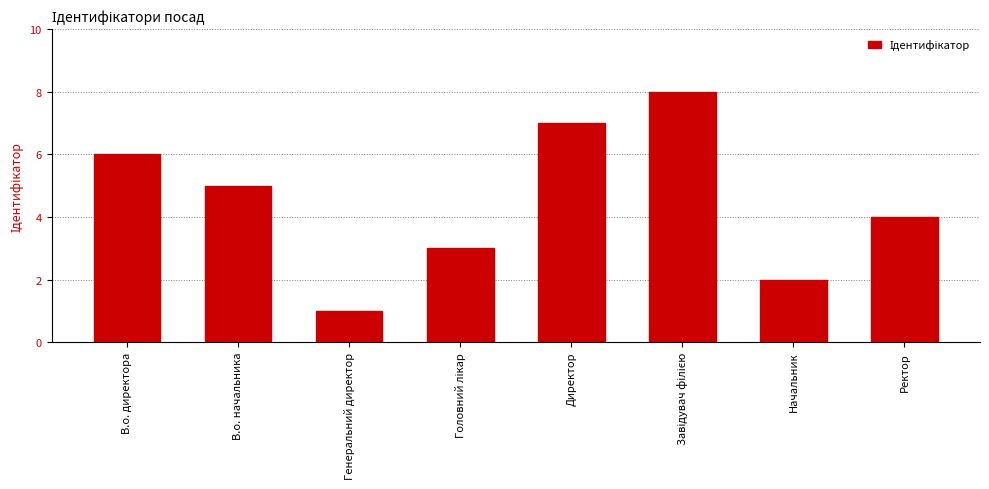

What is the difference between the second highest and second lowest values?

5